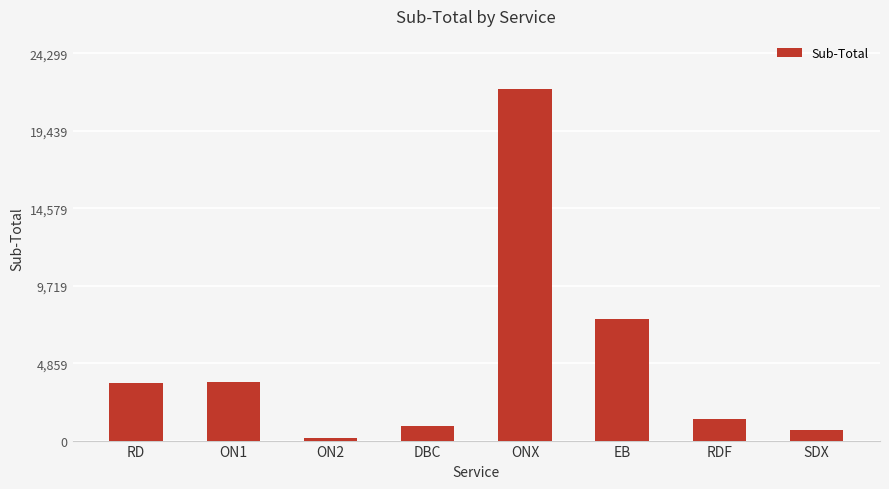

Which category has the highest value across all series?

ONX